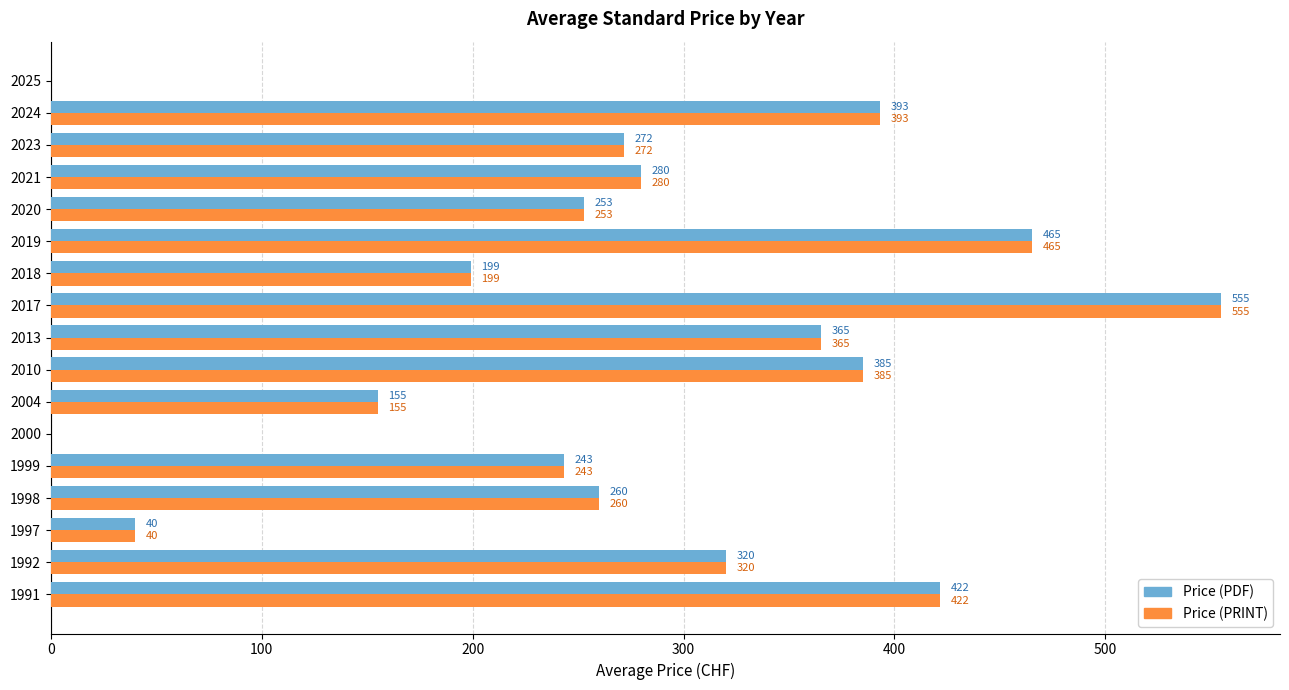

Where is Price (PRINT) nearest to the value 277?

2021